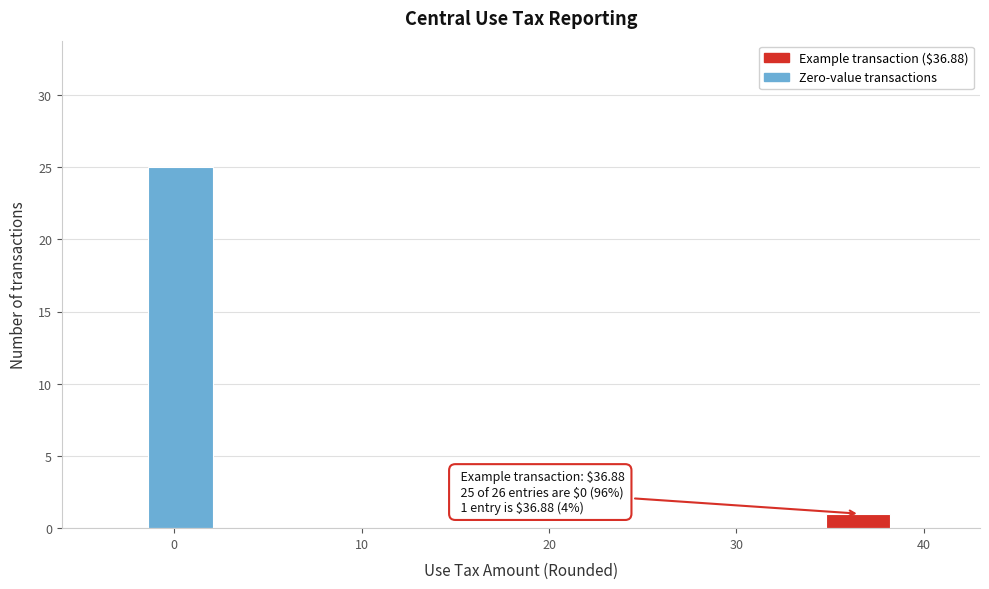

Read against the x-axis, roughly where is the centre of the tallest bar?

0